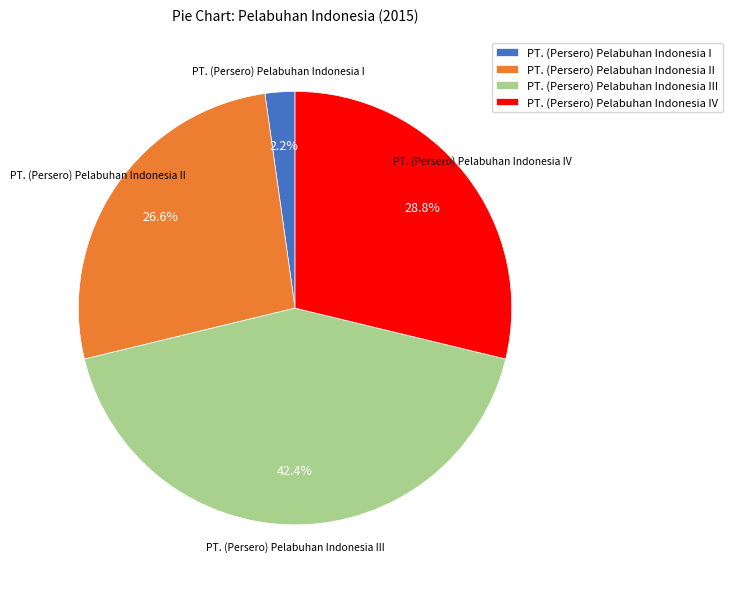

To the nearest percent, what is the difference between the largest and smallest slice percentages?

40%